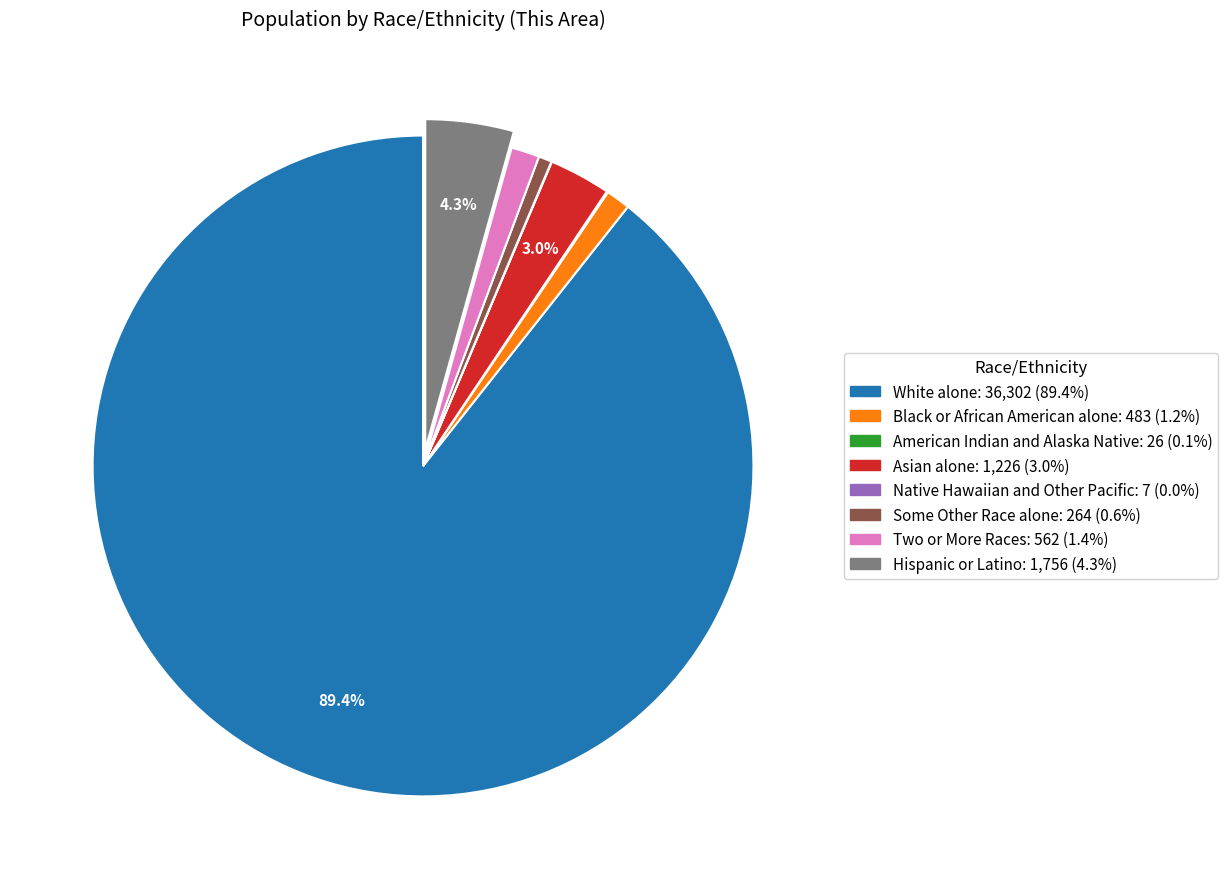

Between Two or More Races and Asian alone, which is larger?

Asian alone